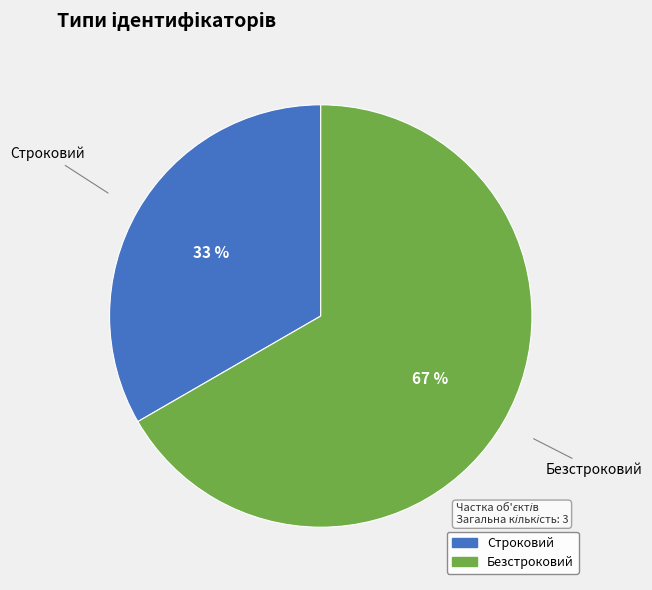

Is it true that Строковий is 47% of the pie?

False